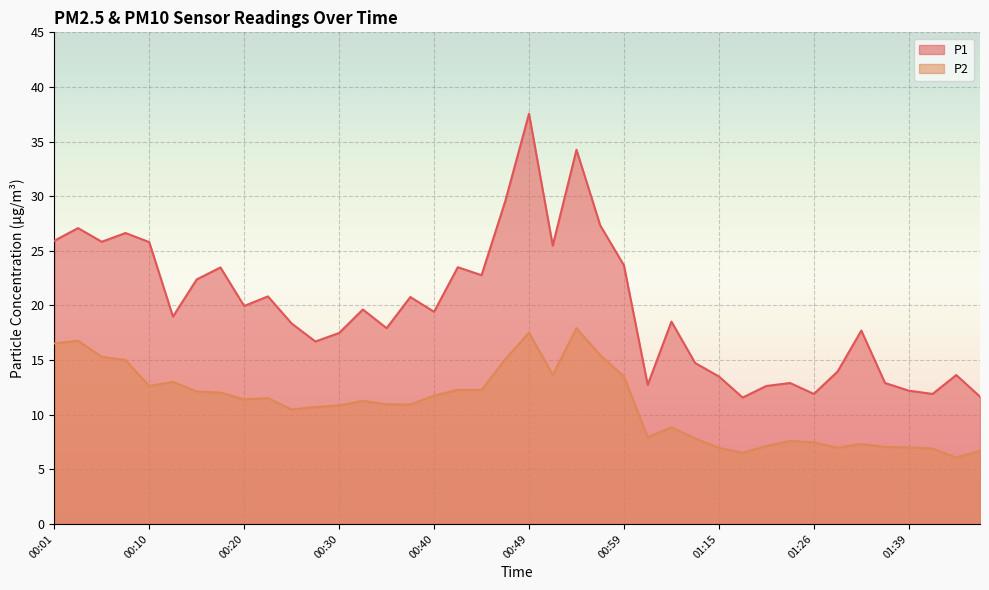

Between 00:18 and 00:13, which is larger?

00:18